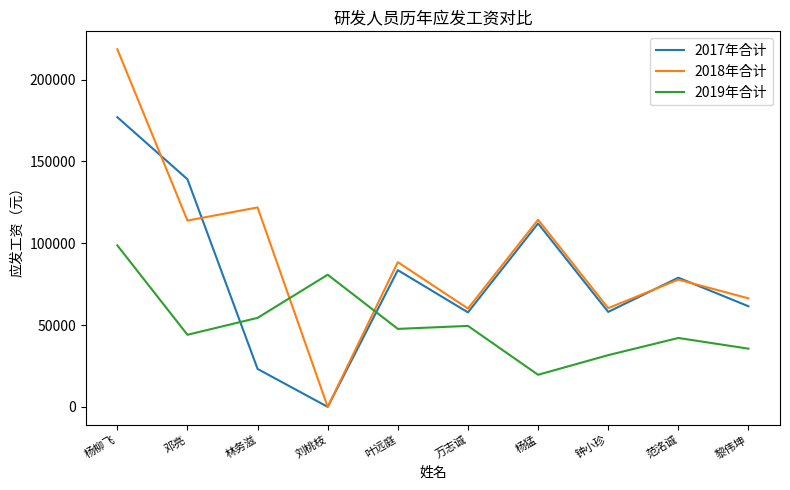

Rank the series by their average value, from lowest to highest.

2019年合计, 2017年合计, 2018年合计